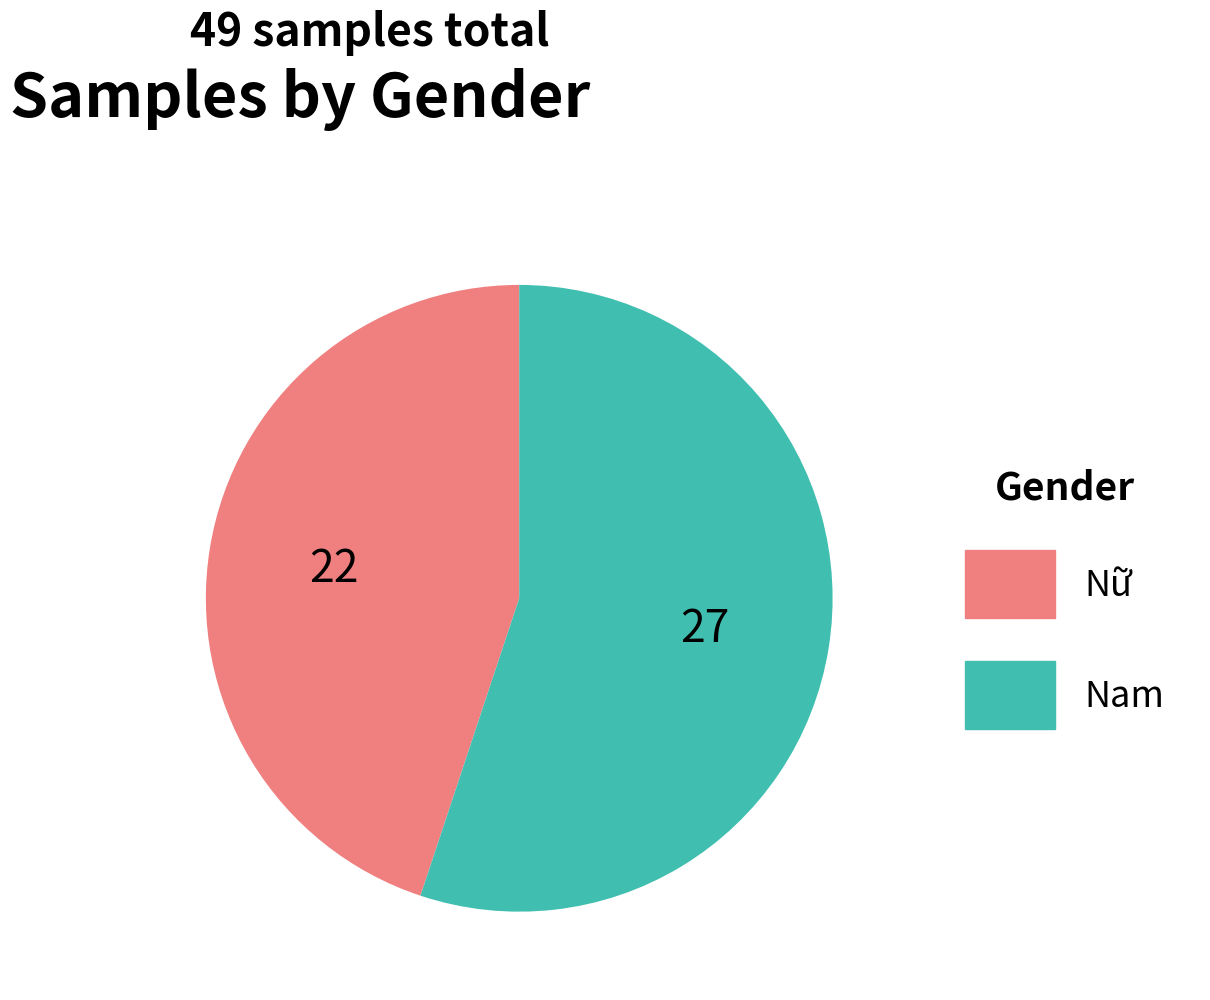

Count the number of slices in the pie.

2